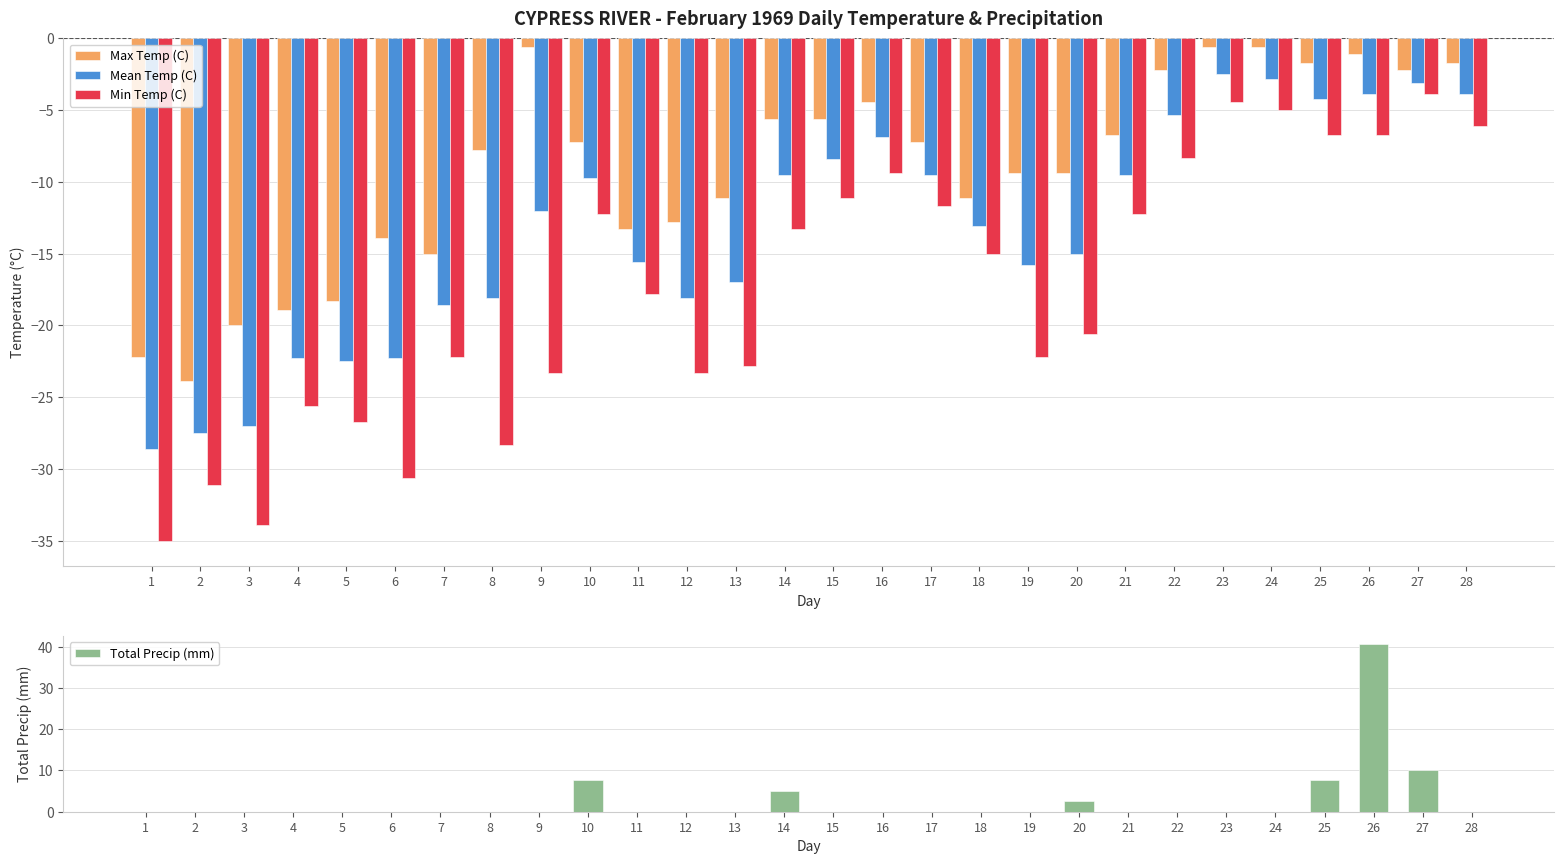

Is it true that Total Precip (mm) equals 40.6 at 26?

True